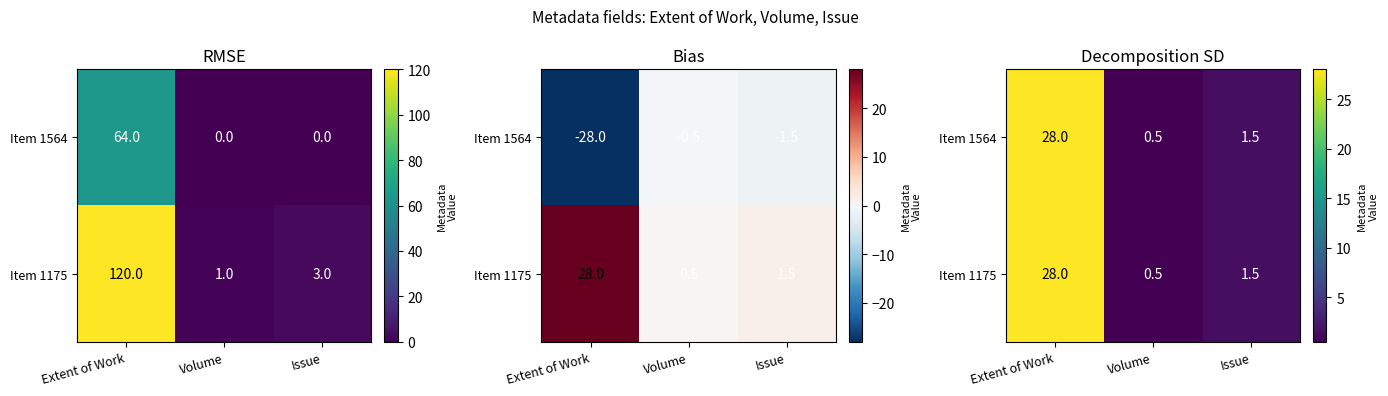

Where is Item 1175 nearest to the value 14?

Issue